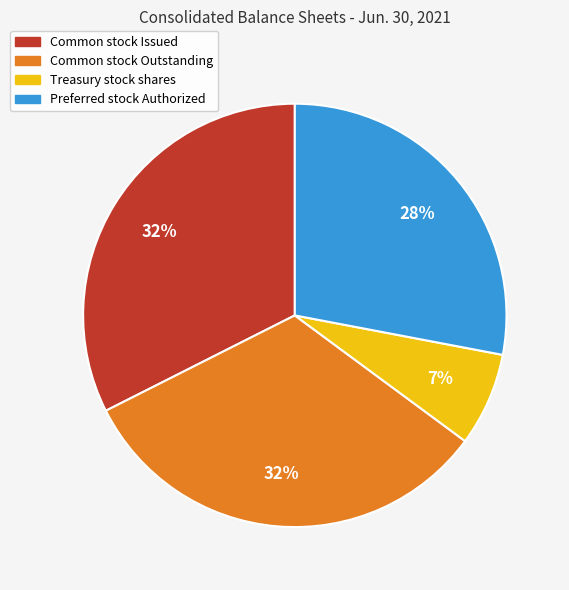

Which slice is the smallest?

Treasury stock shares